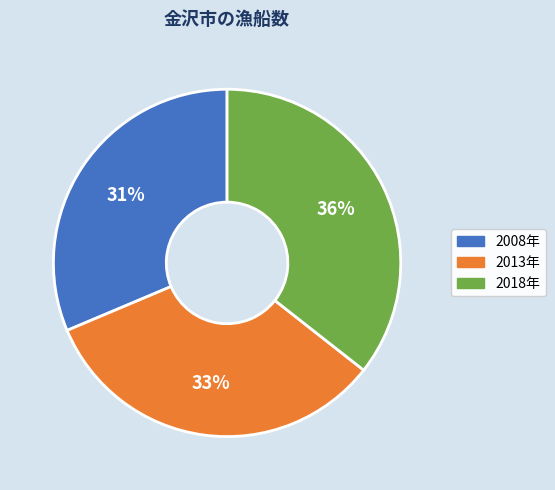

To the nearest percent, what is the average slice percentage?

33%